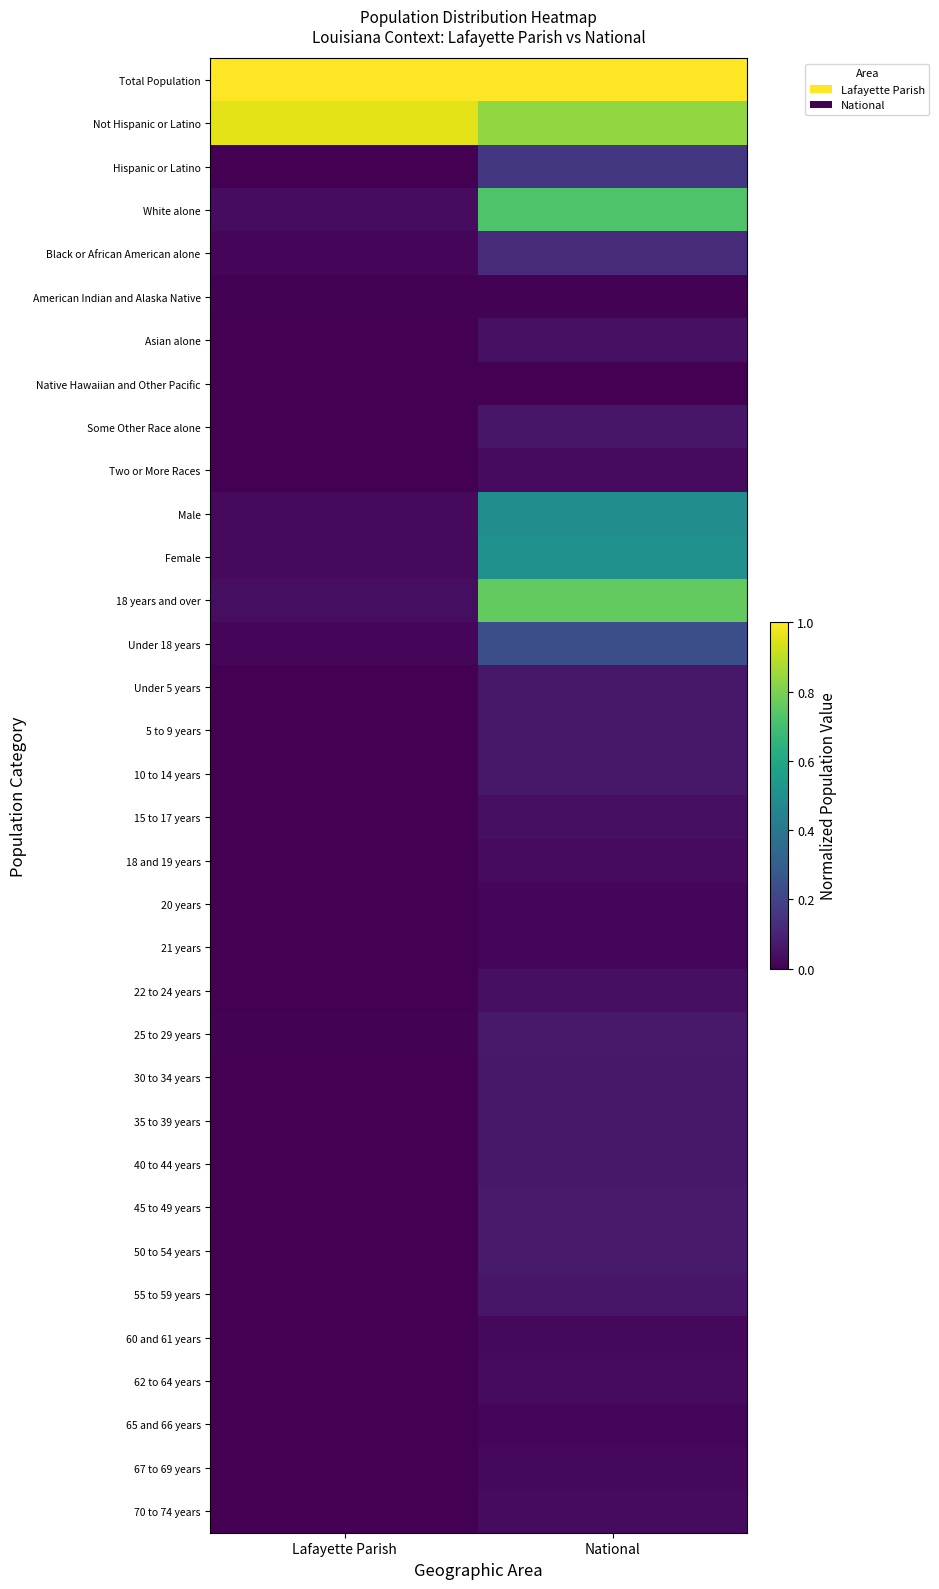

Reading left to right, what are all the values shown in this chart?

Total Population: Lafayette Parish=1.0	National=1.0
Not Hispanic or Latino: Lafayette Parish=1.0	National=0.8
Hispanic or Latino: Lafayette Parish=0.0	National=0.2
White alone: Lafayette Parish=0.0	National=0.7
Black or African American alone: Lafayette Parish=0.0	National=0.1
American Indian and Alaska Native: Lafayette Parish=0.0	National=0.0
Asian alone: Lafayette Parish=0.0	National=0.0
Native Hawaiian and Other Pacific: Lafayette Parish=0.0	National=0.0
Some Other Race alone: Lafayette Parish=0.0	National=0.1
Two or More Races: Lafayette Parish=0.0	National=0.0
Male: Lafayette Parish=0.0	National=0.5
Female: Lafayette Parish=0.0	National=0.5
18 years and over: Lafayette Parish=0.0	National=0.8
Under 18 years: Lafayette Parish=0.0	National=0.2
Under 5 years: Lafayette Parish=0.0	National=0.1
5 to 9 years: Lafayette Parish=0.0	National=0.1
10 to 14 years: Lafayette Parish=0.0	National=0.1
15 to 17 years: Lafayette Parish=0.0	National=0.0
18 and 19 years: Lafayette Parish=0.0	National=0.0
20 years: Lafayette Parish=0.0	National=0.0
21 years: Lafayette Parish=0.0	National=0.0
22 to 24 years: Lafayette Parish=0.0	National=0.0
25 to 29 years: Lafayette Parish=0.0	National=0.1
30 to 34 years: Lafayette Parish=0.0	National=0.1
35 to 39 years: Lafayette Parish=0.0	National=0.1
40 to 44 years: Lafayette Parish=0.0	National=0.1
45 to 49 years: Lafayette Parish=0.0	National=0.1
50 to 54 years: Lafayette Parish=0.0	National=0.1
55 to 59 years: Lafayette Parish=0.0	National=0.1
60 and 61 years: Lafayette Parish=0.0	National=0.0
62 to 64 years: Lafayette Parish=0.0	National=0.0
65 and 66 years: Lafayette Parish=0.0	National=0.0
67 to 69 years: Lafayette Parish=0.0	National=0.0
70 to 74 years: Lafayette Parish=0.0	National=0.0